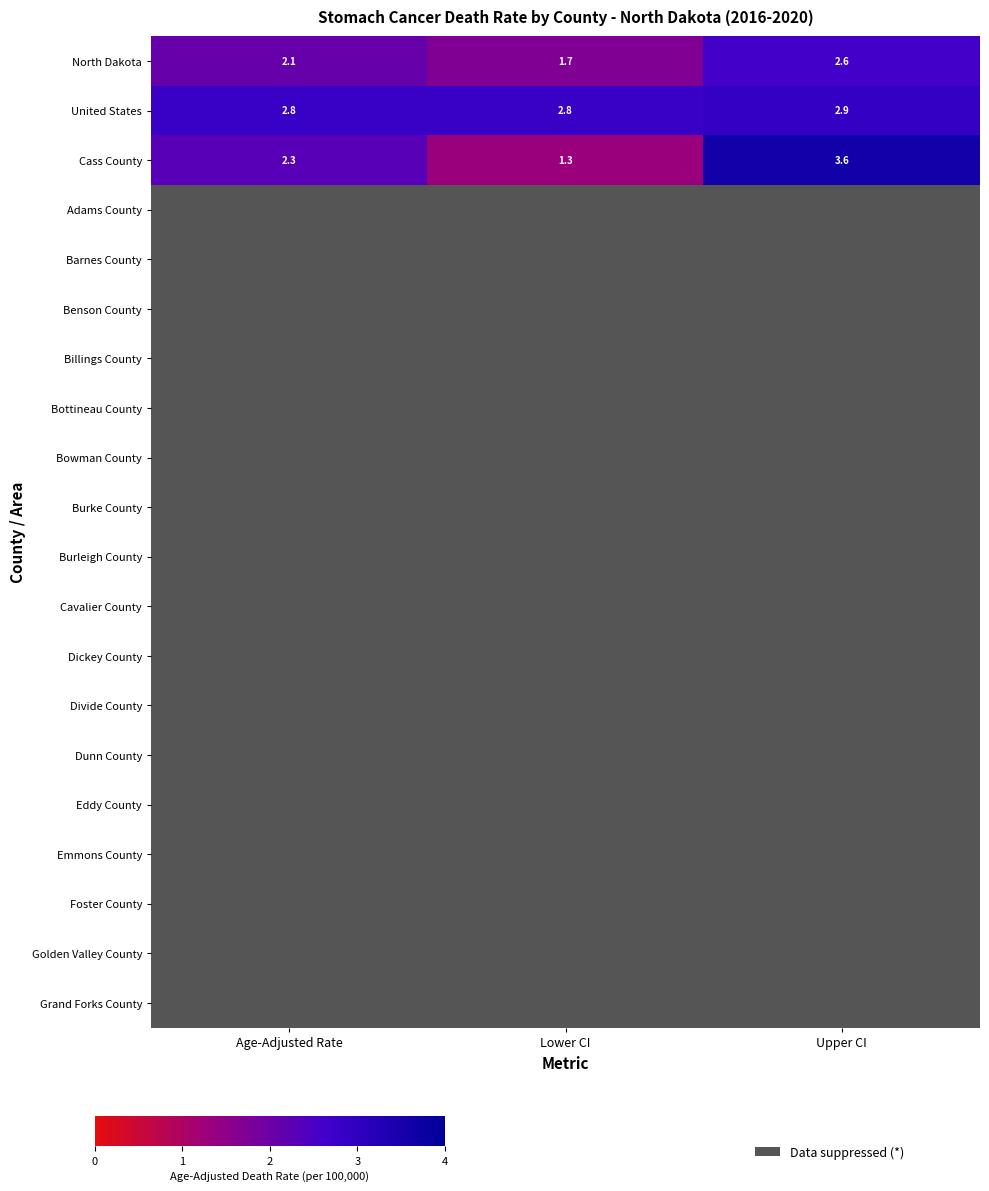

Between Age-Adjusted Rate and Lower CI, which series saw the biggest shift?

row_2